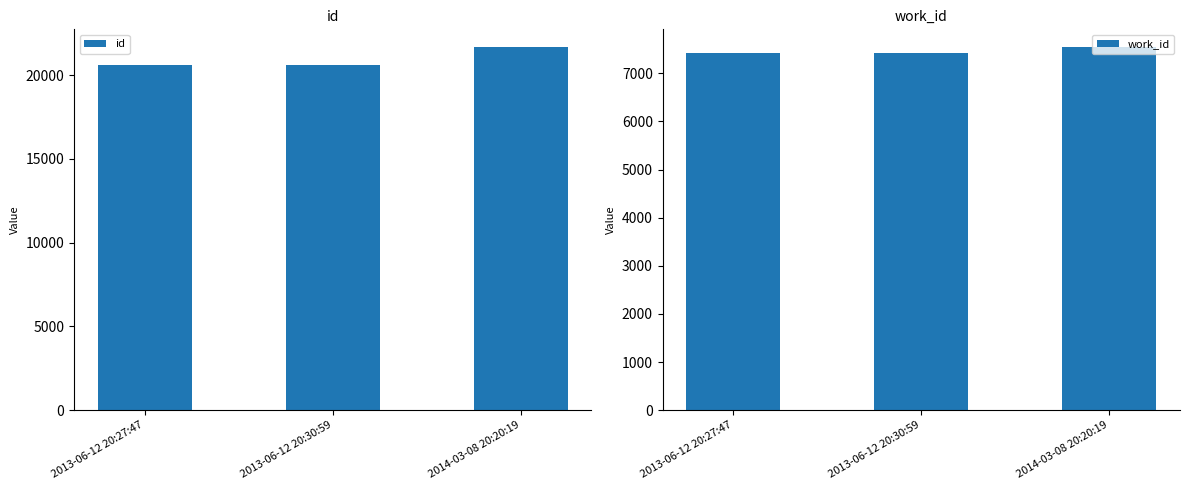

Rank the series by their average value, from lowest to highest.

work_id, id